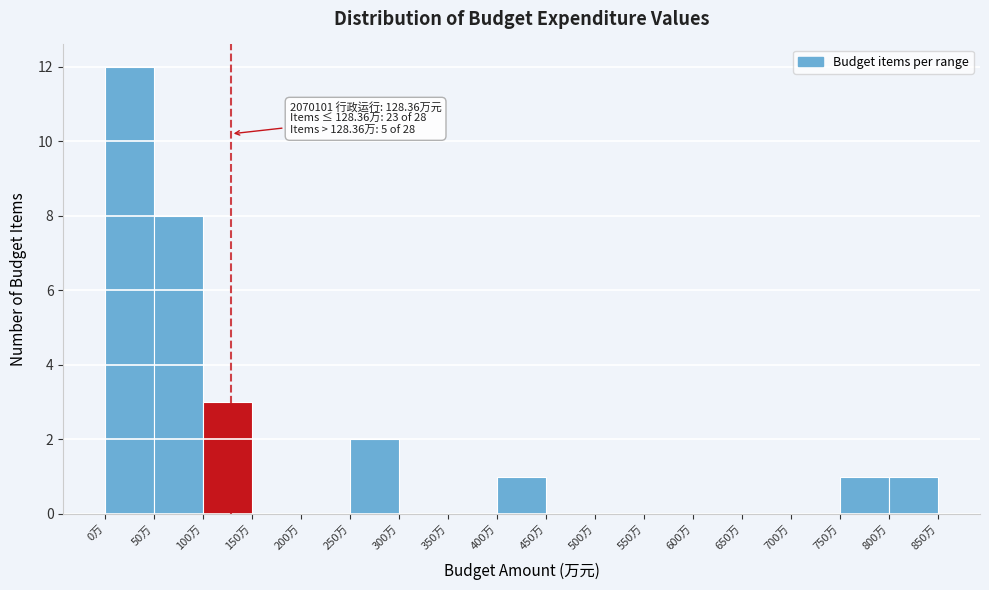

Which range on the x-axis has the tallest bar?

0 to 50